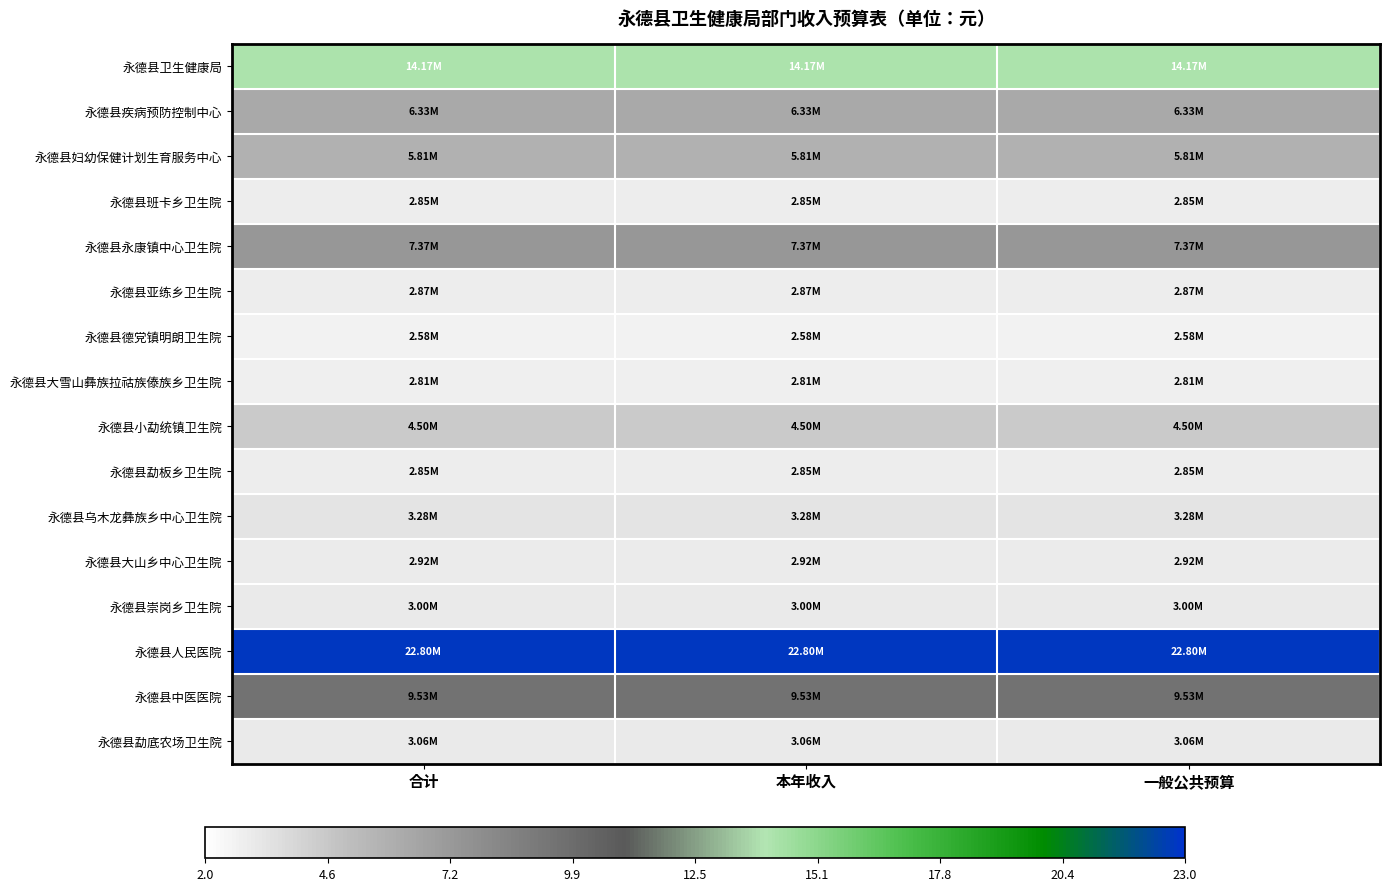

At how many categories does at least one series exceed 3?

3